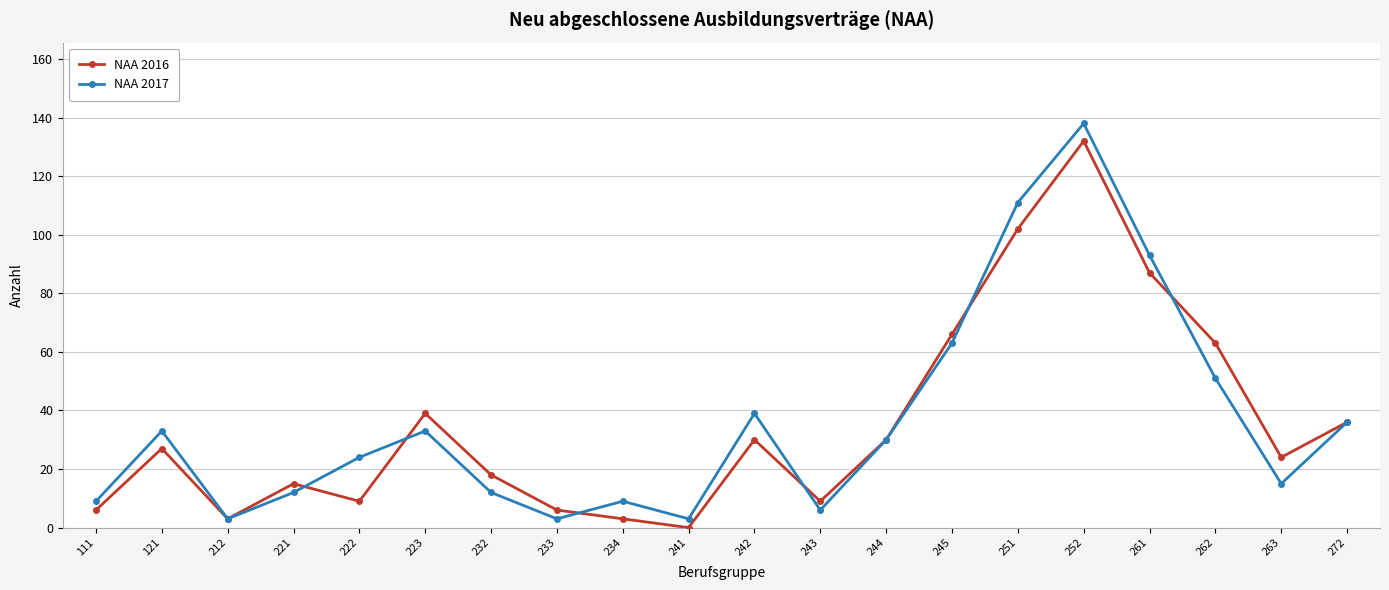

Rank the series by their maximum value, from lowest to highest.

NAA 2016, NAA 2017